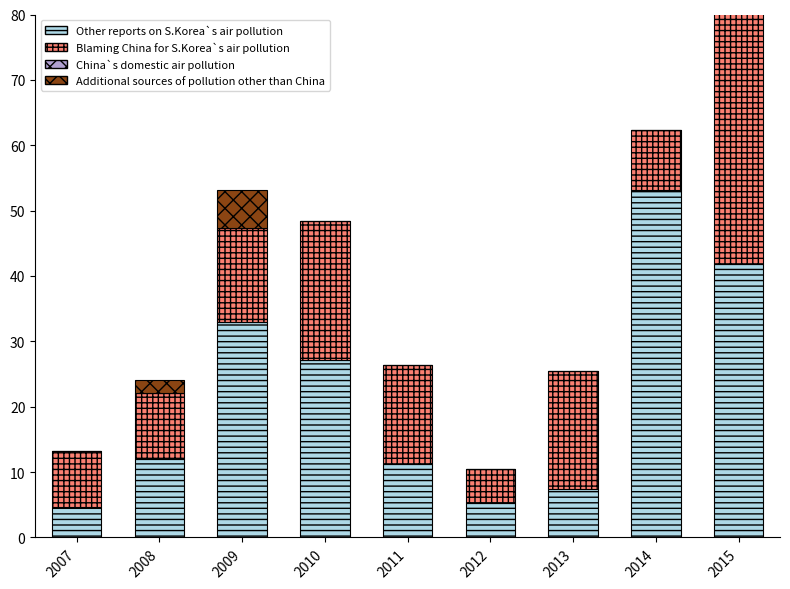

The Other reports on S.Korea`s air pollution series shows 53.2 at 2014. True or false?

True